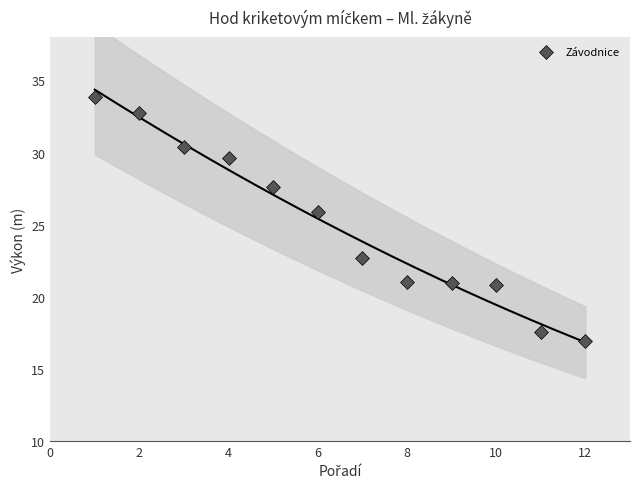

What Y value in the scatter plot is closest to 25?

25.9